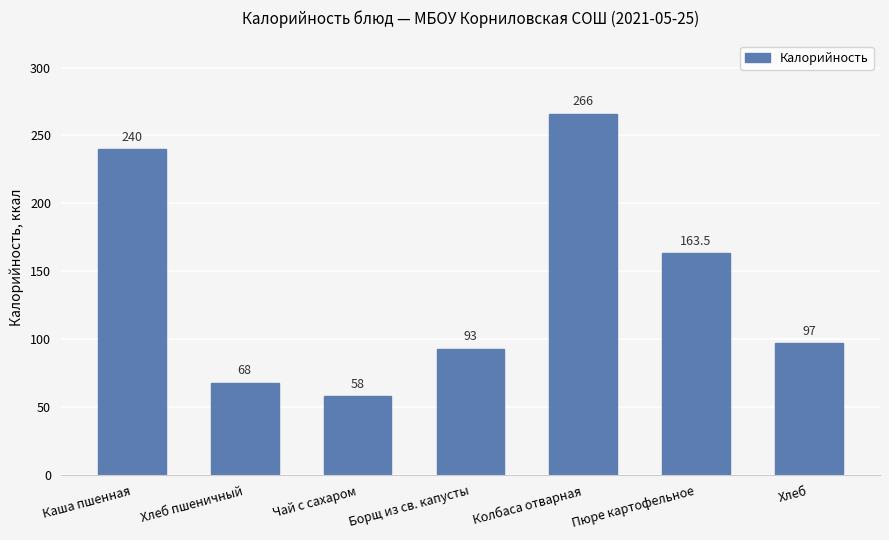

Reading right to left, transcribe all the data shown in this chart.

Хлеб=97.0	Пюре картофельное=163.5	Колбаса отварная=266.0	Борщ из св. капусты=93.0	Чай с сахаром=58.0	Хлеб пшеничный=68.0	Каша пшенная=240.0